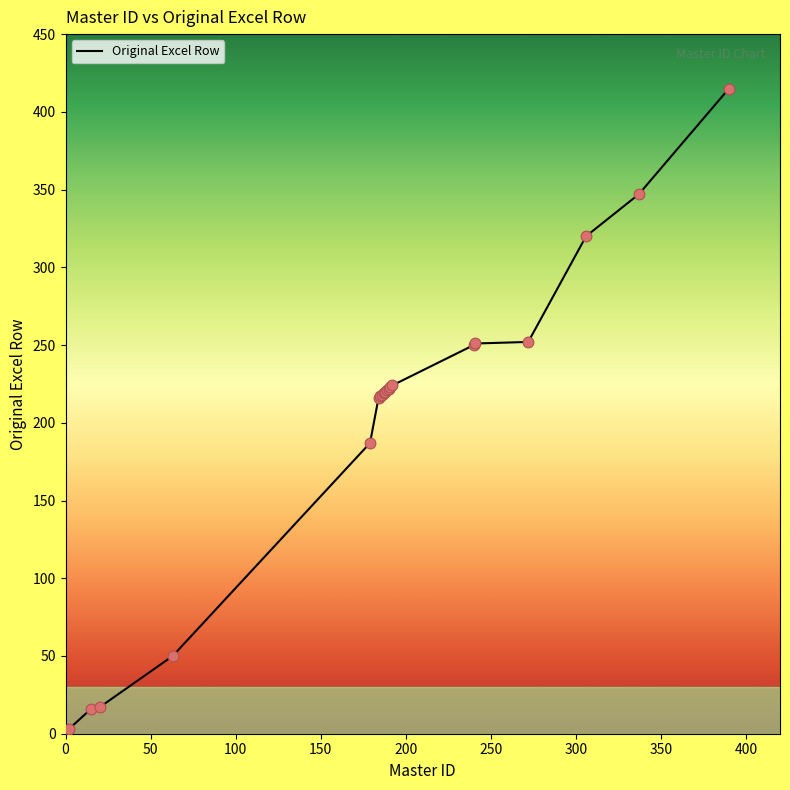

What is the maximum value shown in the chart?

415